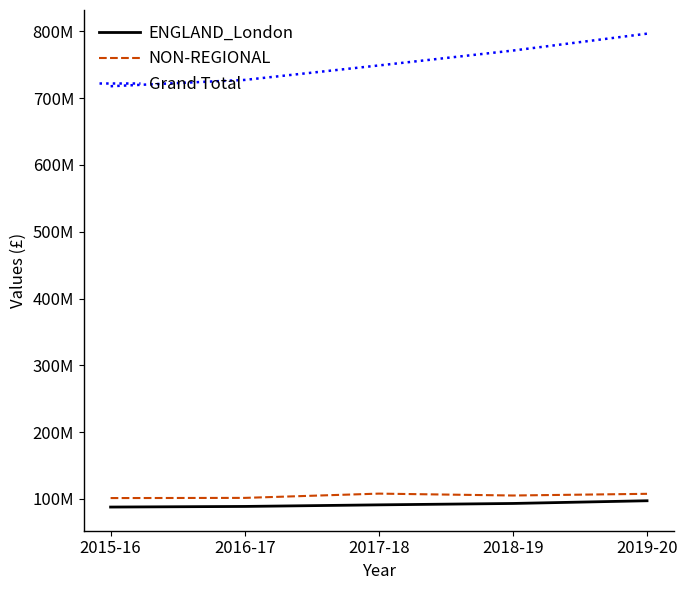

True or false: NON-REGIONAL and Grand Total intersect in this chart.

False